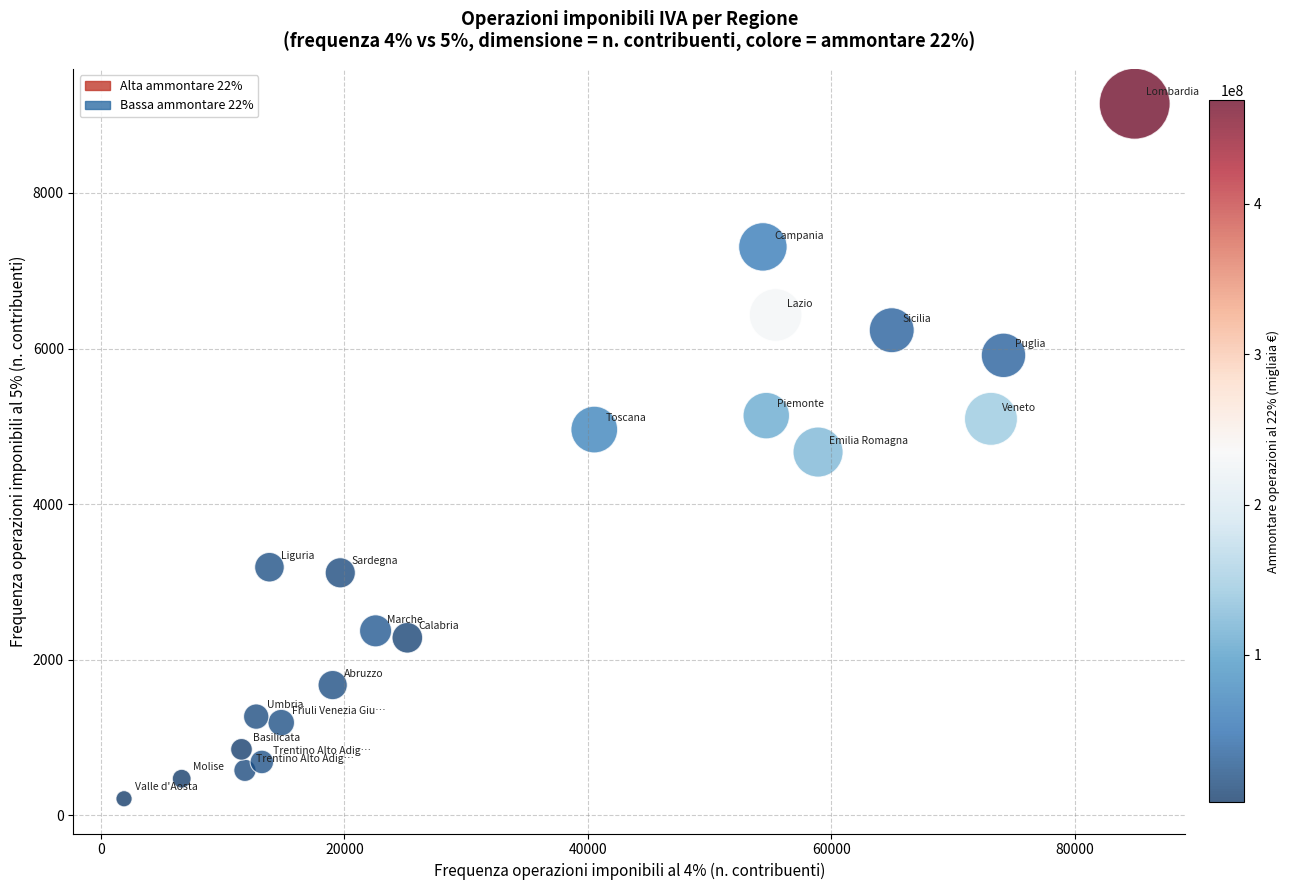

What is the range of X values (max minus min)?

83036